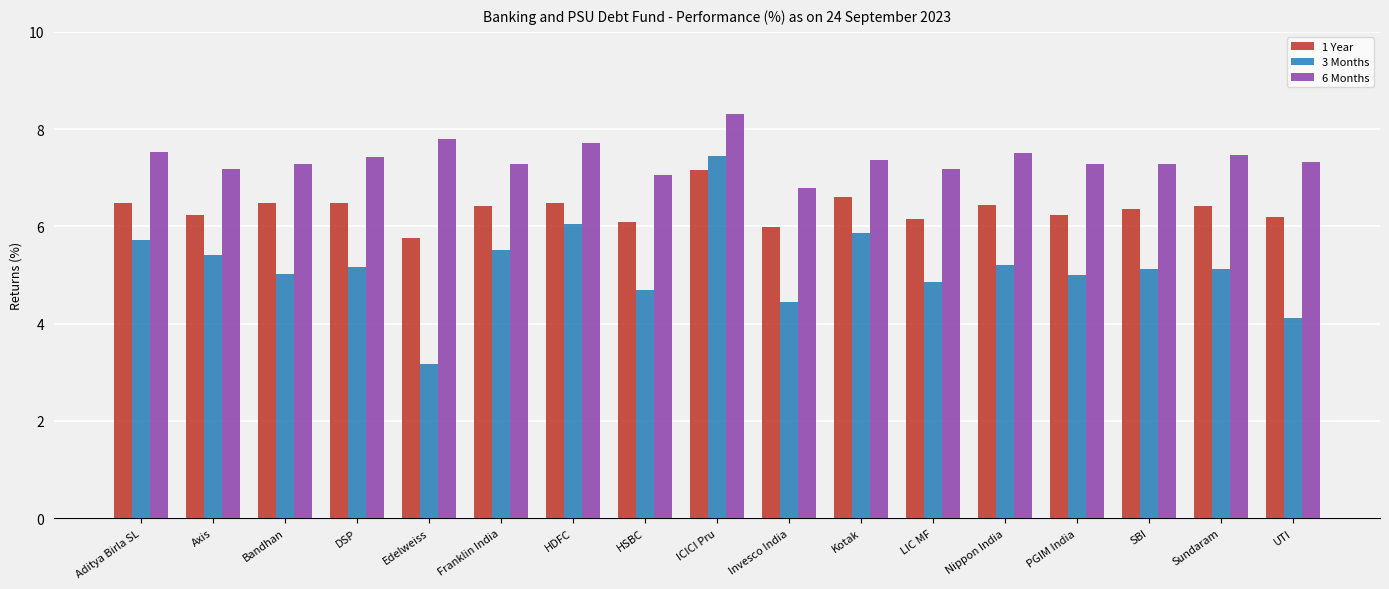

List the series in order of their overall mean, highest first.

6 Months, 1 Year, 3 Months